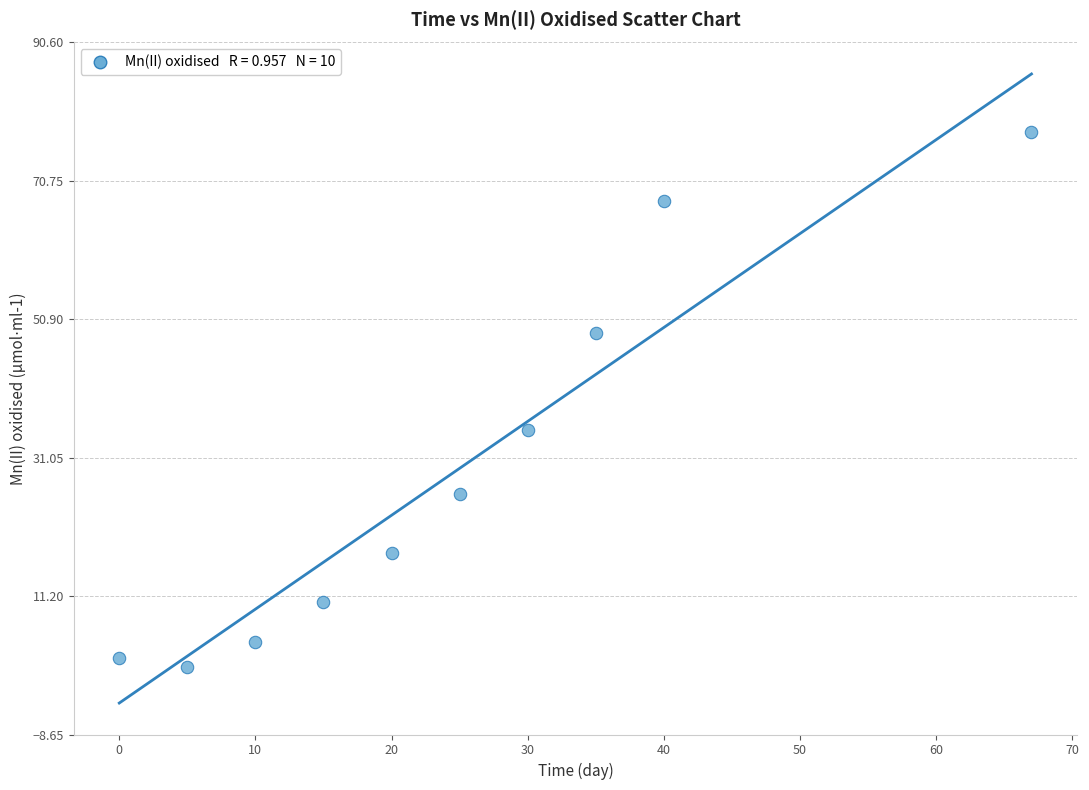

What is the average Y value?

29.1